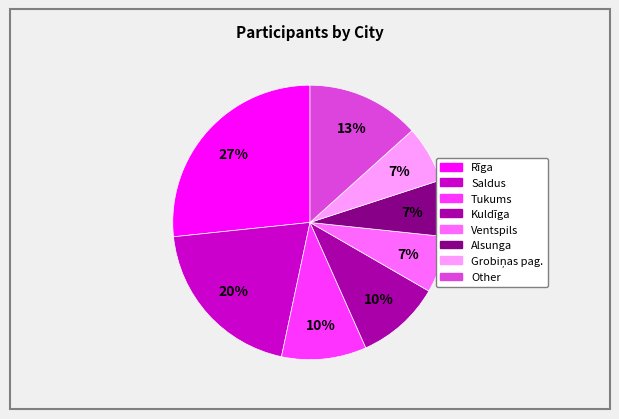

To the nearest percent, what is the difference between the Other and Saldus slice percentages?

7%